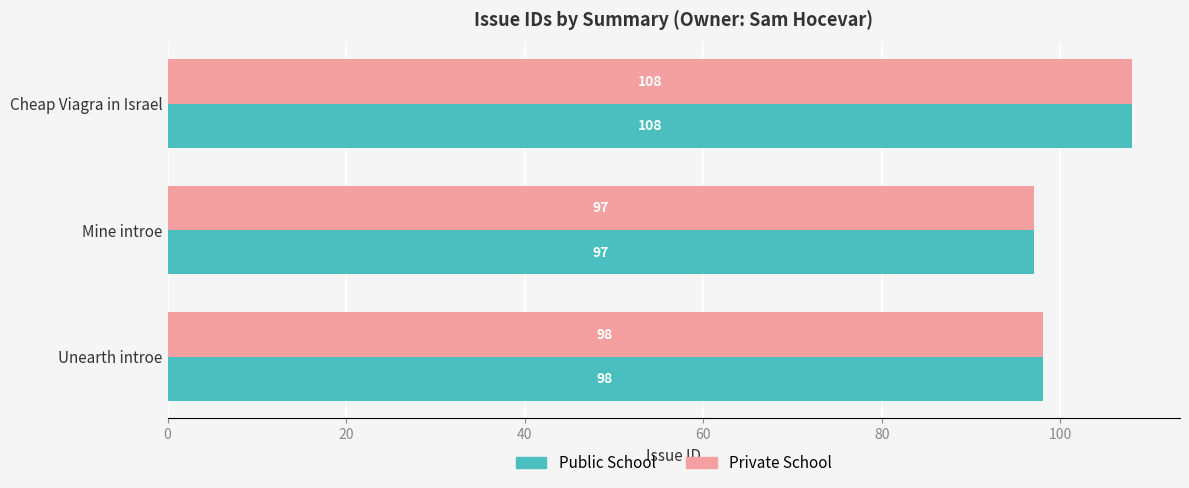

At which category is the sum across all series the highest?

Cheap Viagra in Israel